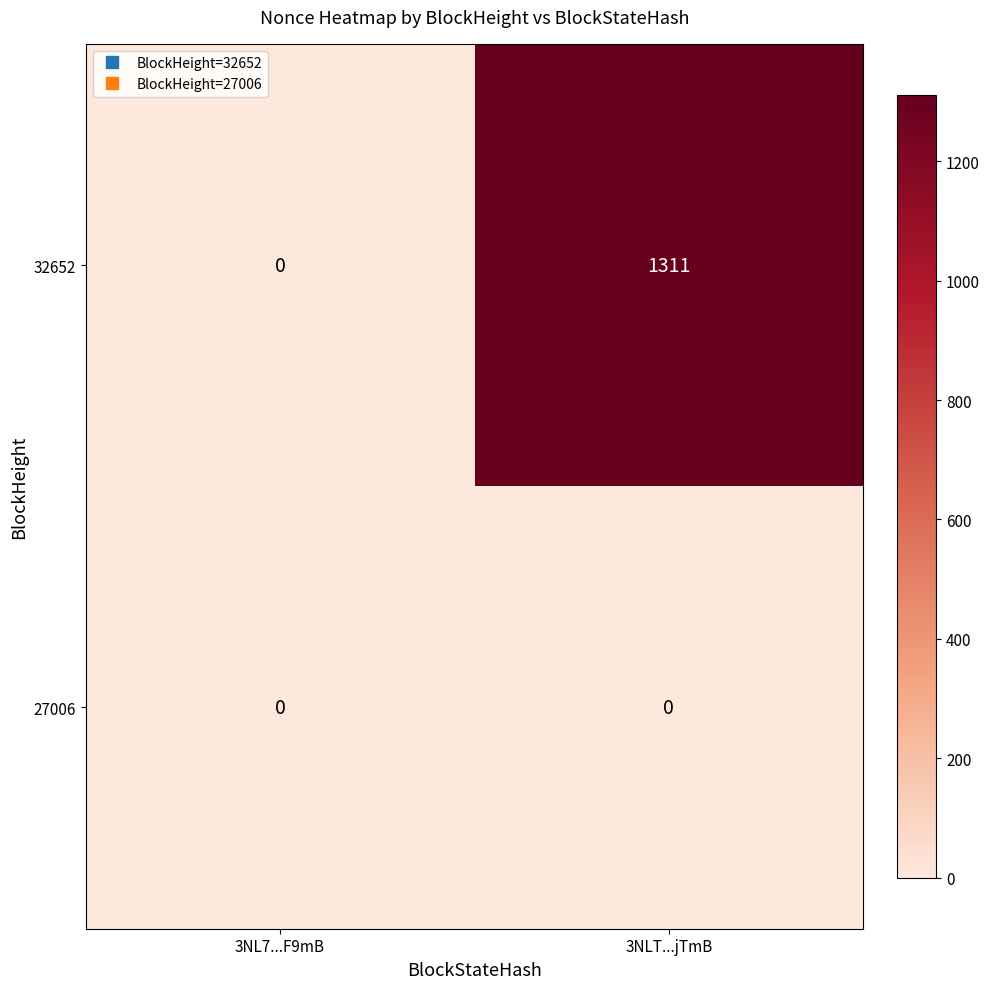

Which label corresponds to the largest value in the chart?

3NLT...jTmB